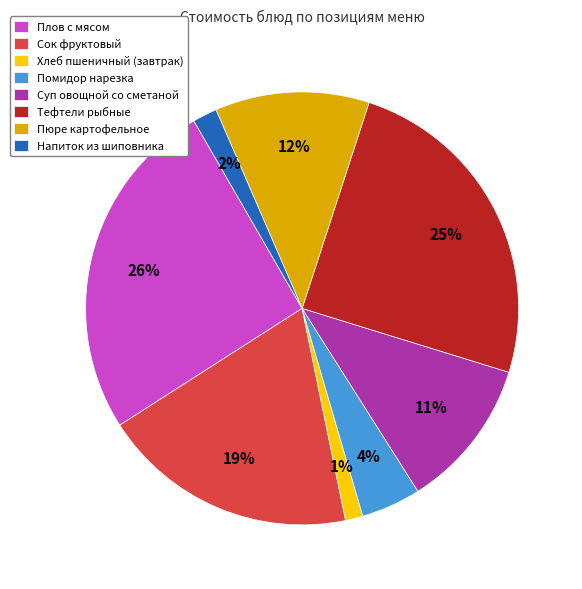

What percentage is the Пюре картофельное slice, to the nearest percent?

12%